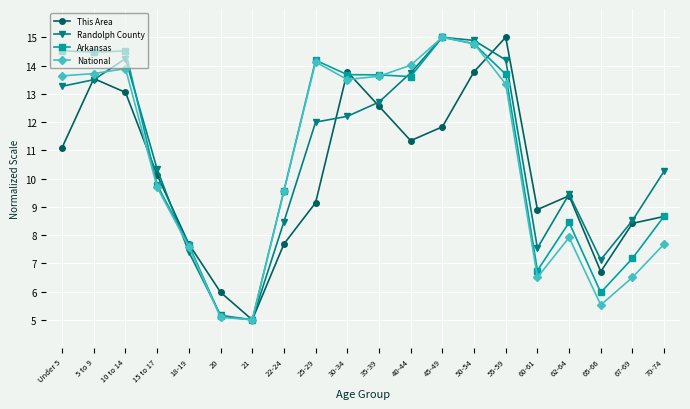

At which category does Randolph County reach its first local valley?

21